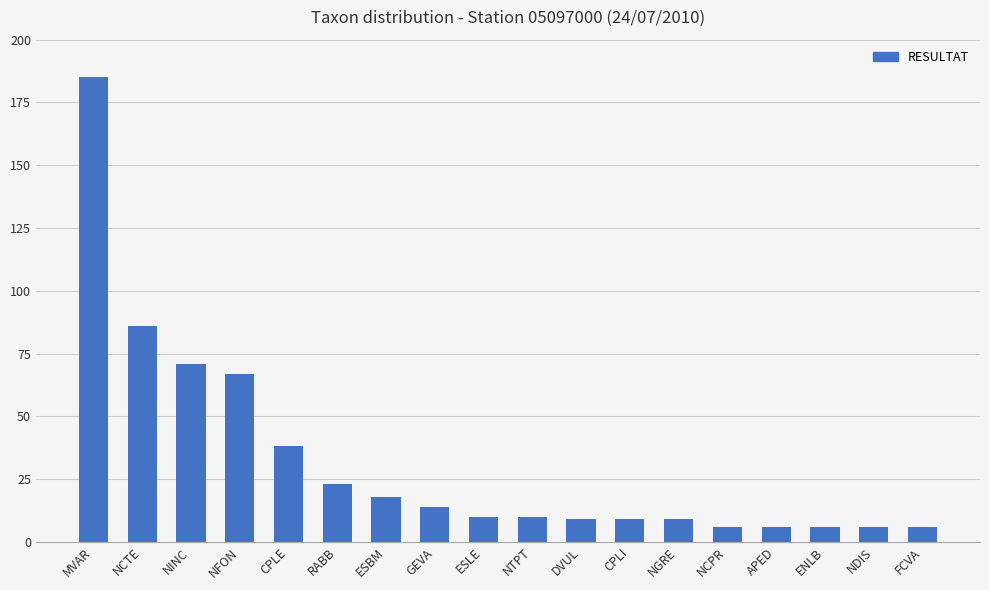

Does the chart contain any negative values?

No